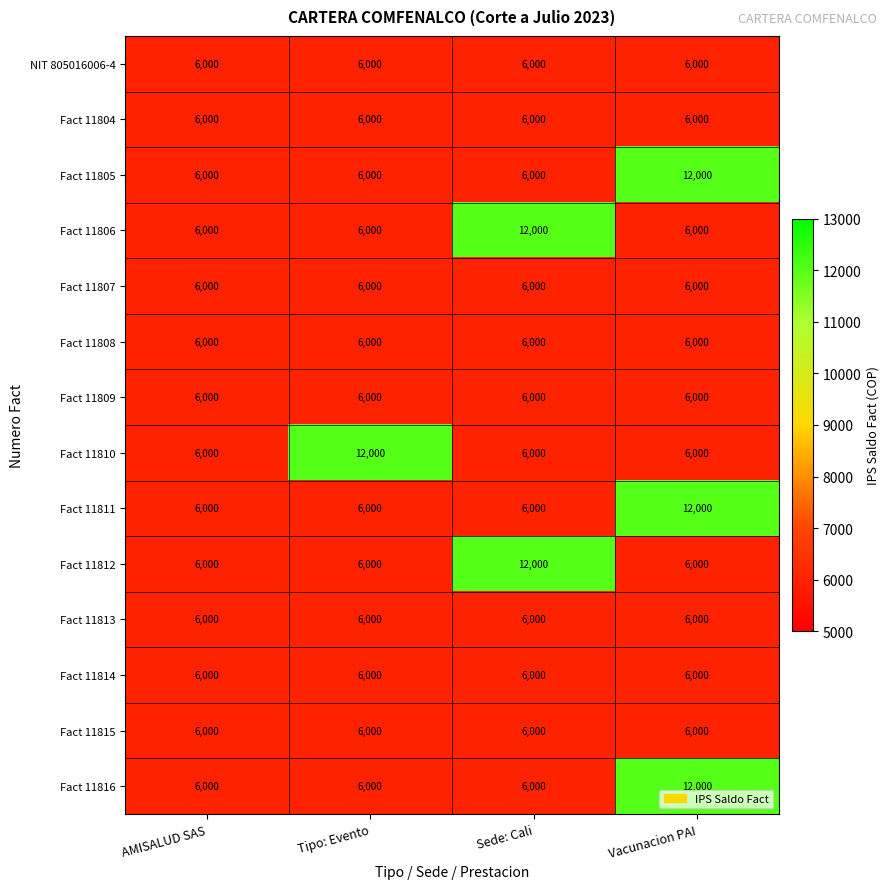

Is it true that Fact 11809 equals 6000 at AMISALUD SAS?

True